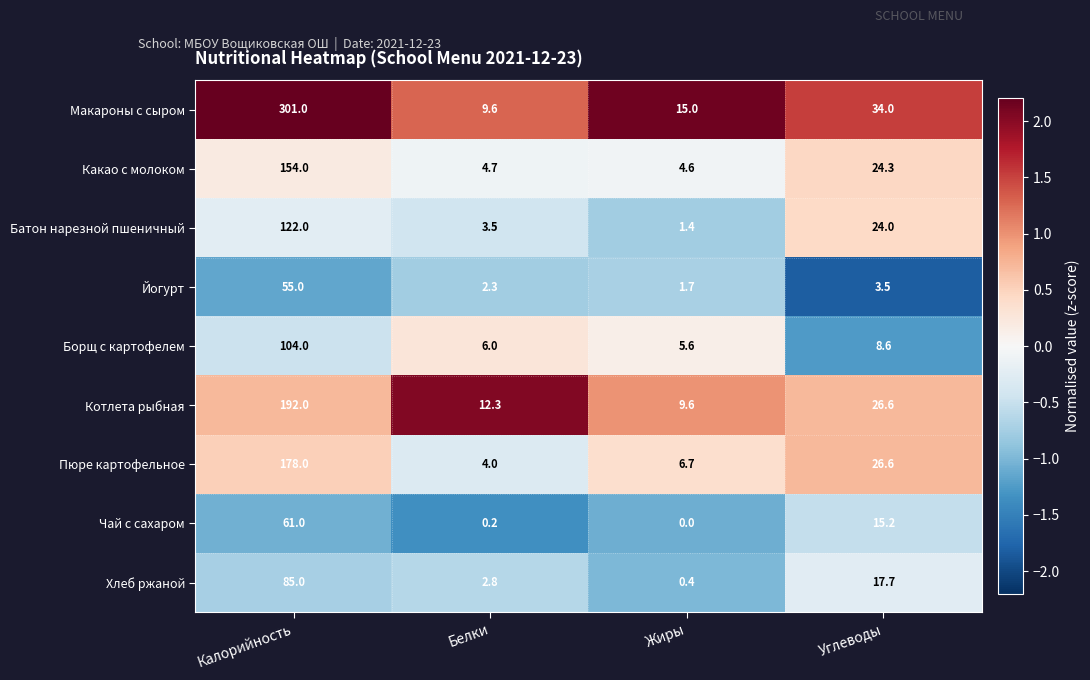

What is the spread (max minus min) of values at Белки?

12.1